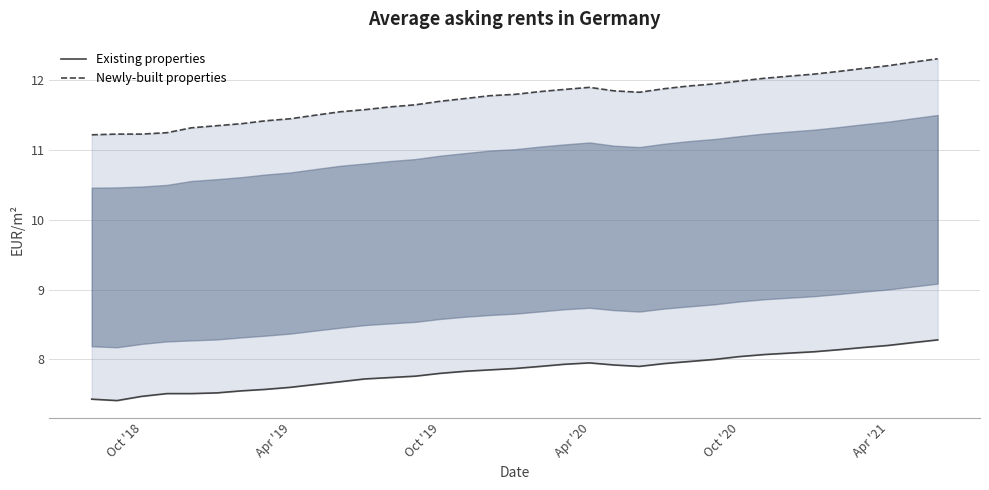

Reading right to left, what are all the values shown in this chart?

Existing properties: 8.3	8.2	8.2	8.2	8.1	8.1	8.1	8.1	8.0	8.0	8.0	7.9	7.9	7.9	8.0	7.9	7.9	7.9	7.8	7.8	7.8	7.8	7.7	7.7	7.7	7.6	7.6	7.6	7.5	7.5	7.5	7.5	7.5	7.4	7.4
Newly-built properties: 12.3	12.3	12.2	12.2	12.1	12.1	12.1	12.0	12.0	11.9	11.9	11.9	11.8	11.8	11.9	11.9	11.8	11.8	11.8	11.7	11.7	11.7	11.6	11.6	11.6	11.5	11.4	11.4	11.4	11.3	11.3	11.2	11.2	11.2	11.2